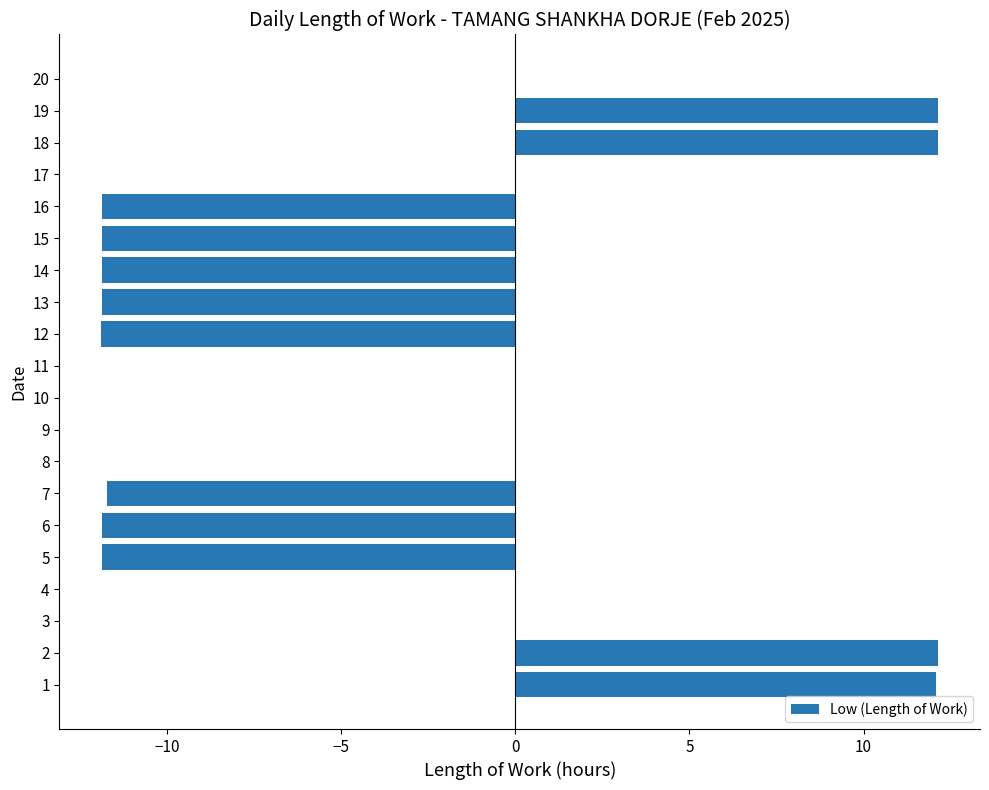

What is the change in value from 10 to 12?

-11.9